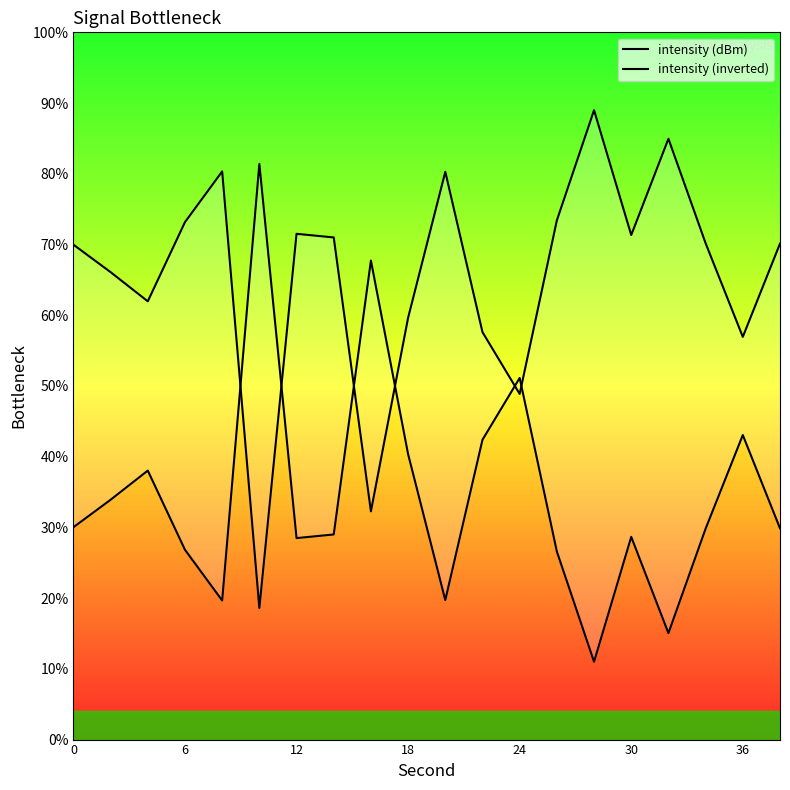

What is the difference between the second highest and minimum values in the intensity (dBm) series?

56.7